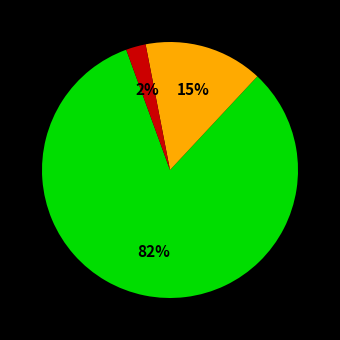

Is there a majority slice in this chart?

Yes